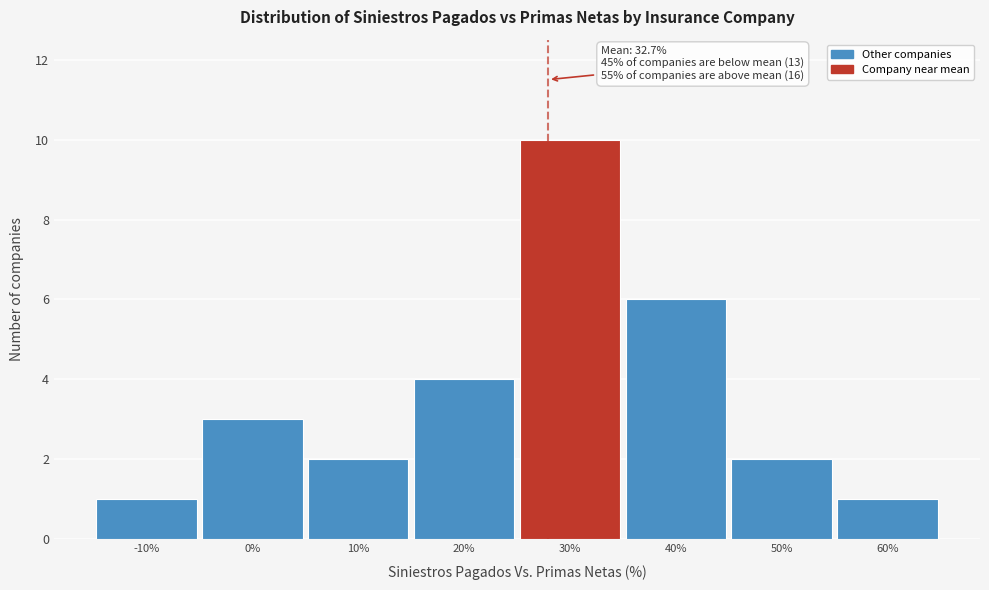

Reading left to right, list all the values displayed in this chart.

-10%=1	0%=3	10%=2	20%=4	30%=10	40%=6	50%=2	60%=1